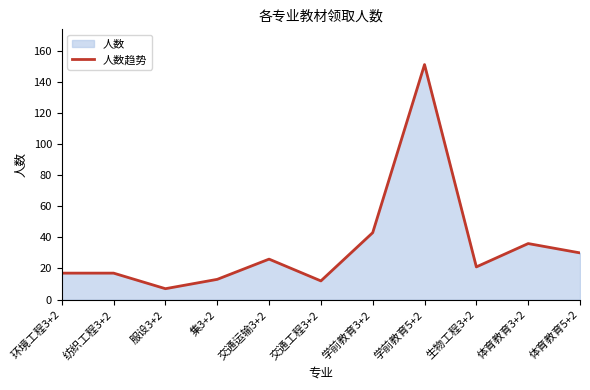

What position from the right is 学前教育3+2?

5